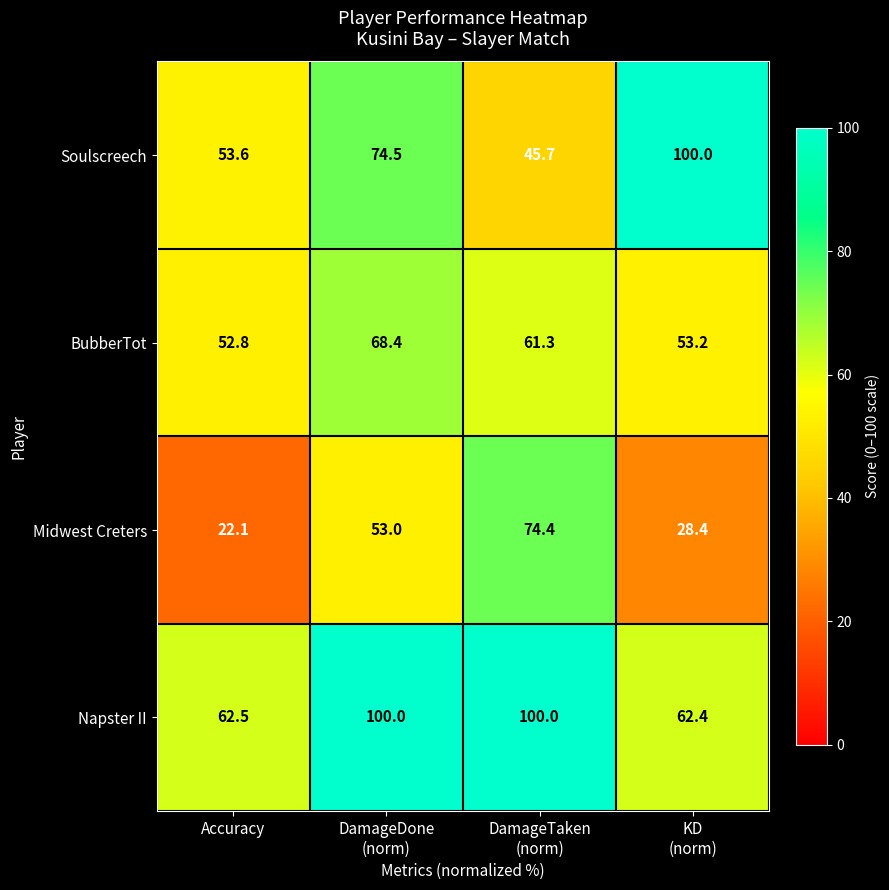

At how many categories does at least one series exceed 60?

4